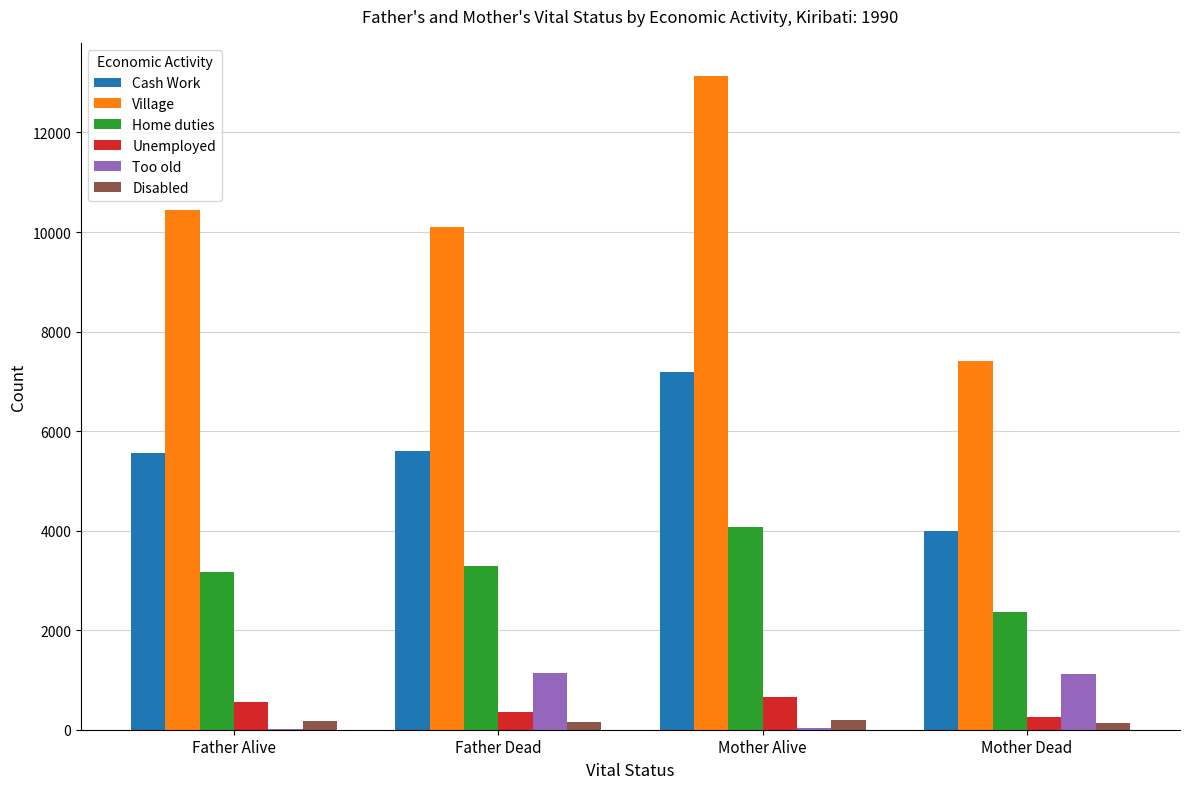

At which category is the sum across all series the highest?

Mother Alive